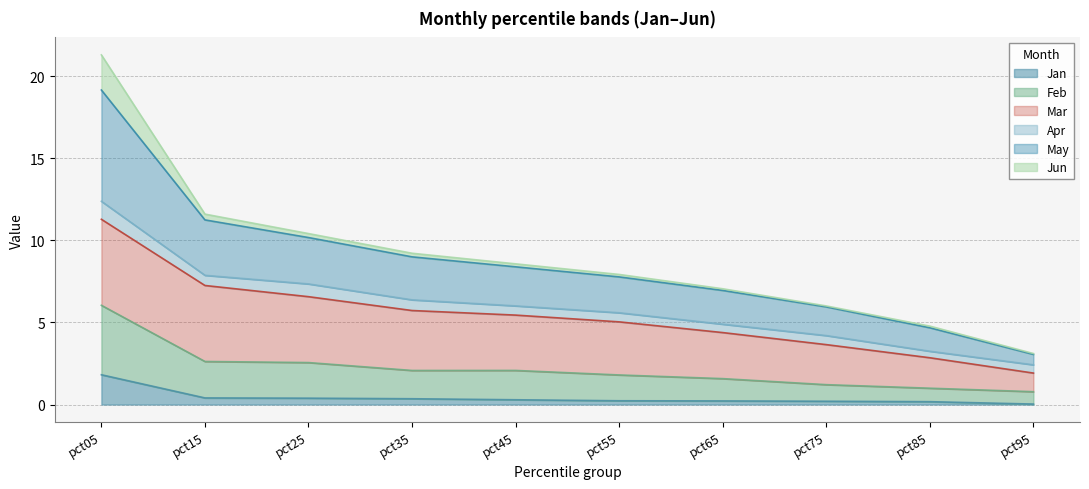

At which category is the sum across all series the highest?

pct05